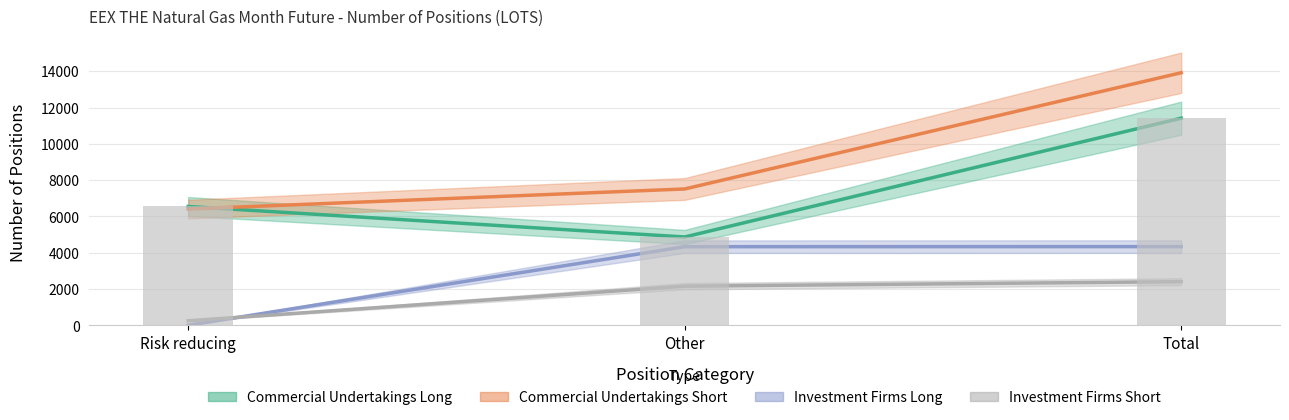

What is the lowest value of the Commercial Undertakings Short series?

6404